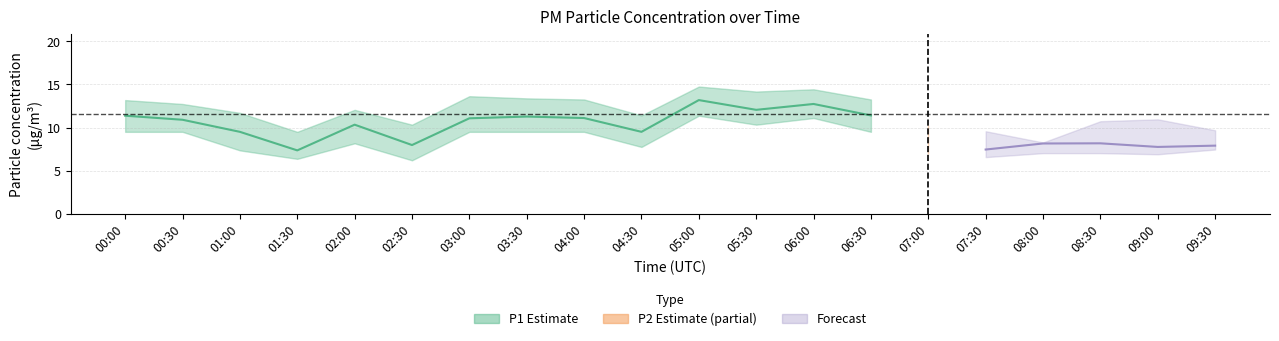

In P2, how many points are higher than both neighbors (excluding endpoints)?

7